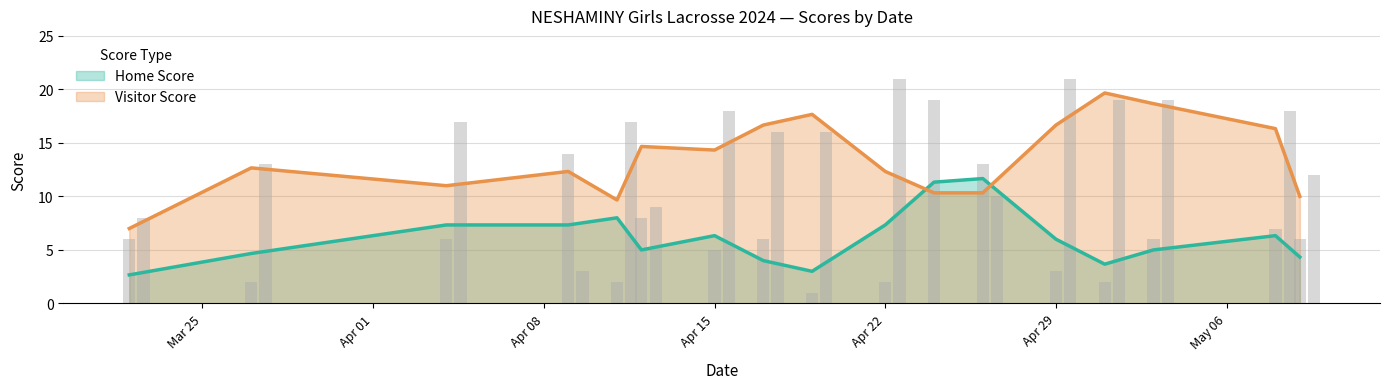

What are all the series names shown in the legend?

Home Score, Visitor Score